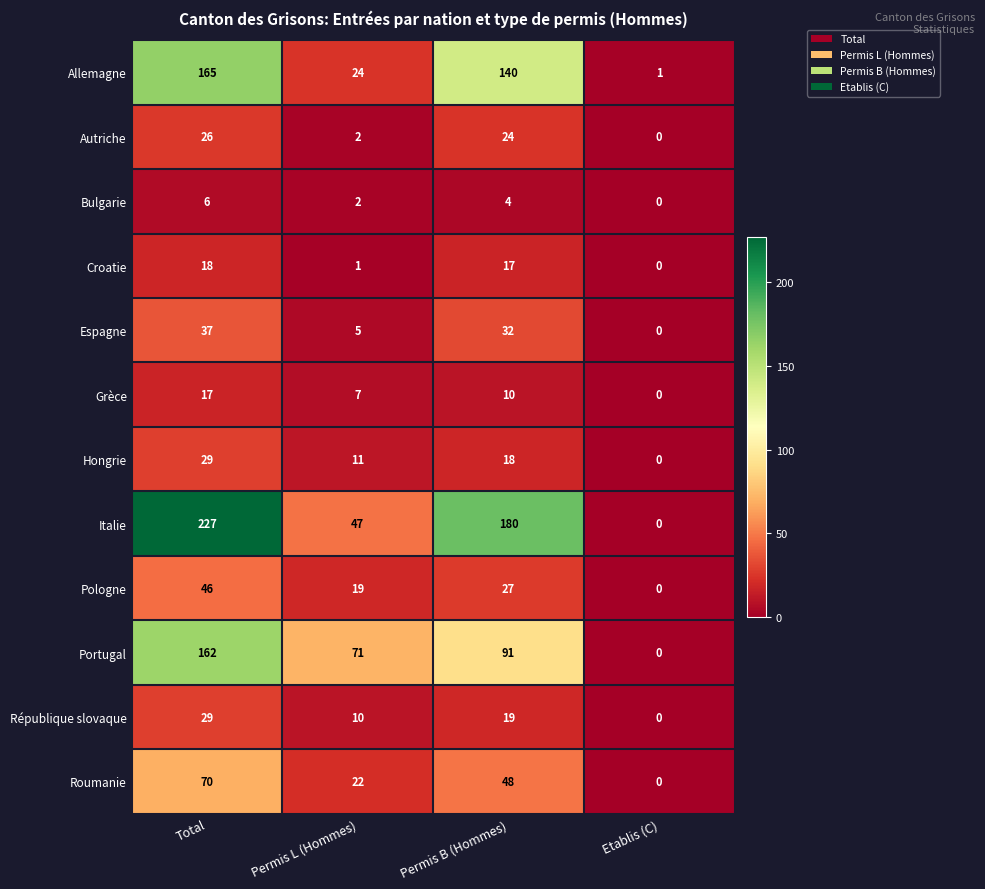

Where does the Roumanie series first go above 48?

Total